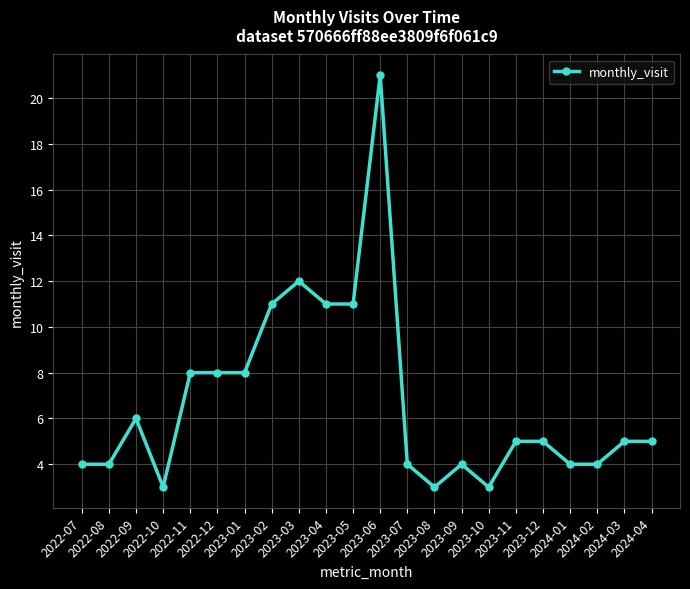

True or false: the data has more than 2 interior local peaks.

True